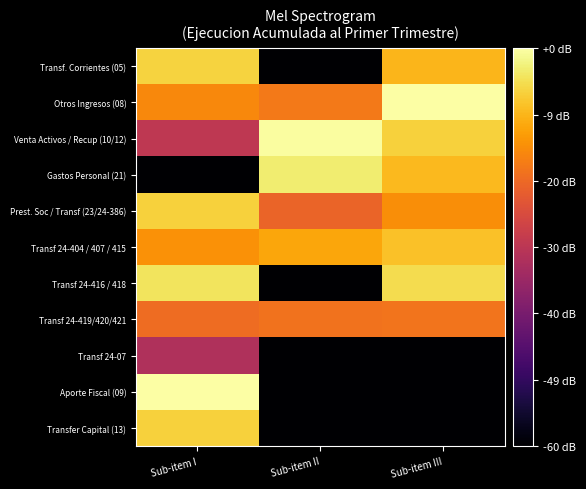

Reading left to right, what are all the values shown in this chart?

Transf. Corrientes (05): Sub-item I=6.6	Sub-item II=0.0	Sub-item III=6.2
Otros Ingresos (08): Sub-item I=5.5	Sub-item II=5.2	Sub-item III=7.4
Venta Activos / Recup (10/12): Sub-item I=3.8	Sub-item II=7.3	Sub-item III=6.6
Gastos Personal (21): Sub-item I=0.0	Sub-item II=7.0	Sub-item III=6.2
Prest. Soc / Transf (23/24-386): Sub-item I=6.6	Sub-item II=4.8	Sub-item III=5.6
Transf 24-404 / 407 / 415: Sub-item I=5.6	Sub-item II=5.9	Sub-item III=6.3
Transf 24-416 / 418: Sub-item I=6.8	Sub-item II=0.0	Sub-item III=6.7
Transf 24-419/420/421: Sub-item I=5.0	Sub-item II=5.1	Sub-item III=5.1
Transf 24-07: Sub-item I=3.5	Sub-item II=0.0	Sub-item III=0.0
Aporte Fiscal (09): Sub-item I=7.4	Sub-item II=0.0	Sub-item III=0.0
Transfer Capital (13): Sub-item I=6.6	Sub-item II=0.0	Sub-item III=0.0